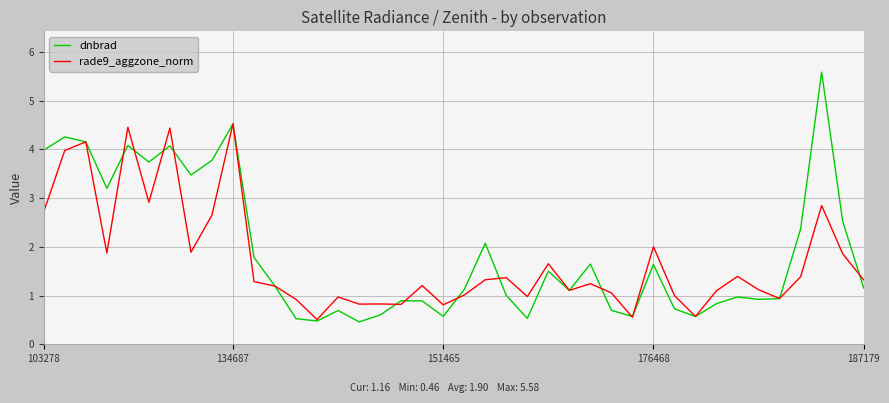

Which series has the widest spread of values?

dnbrad